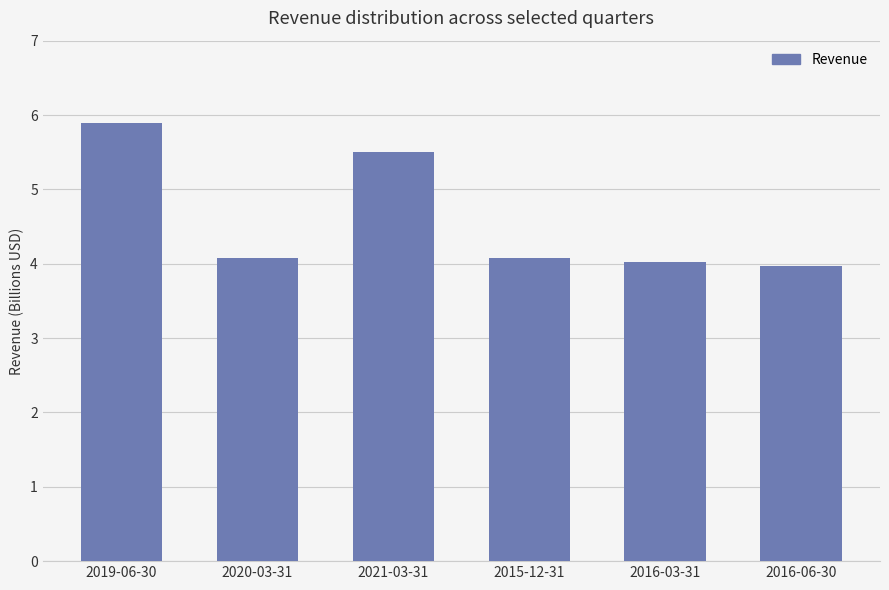

Does the chart contain any negative values?

No